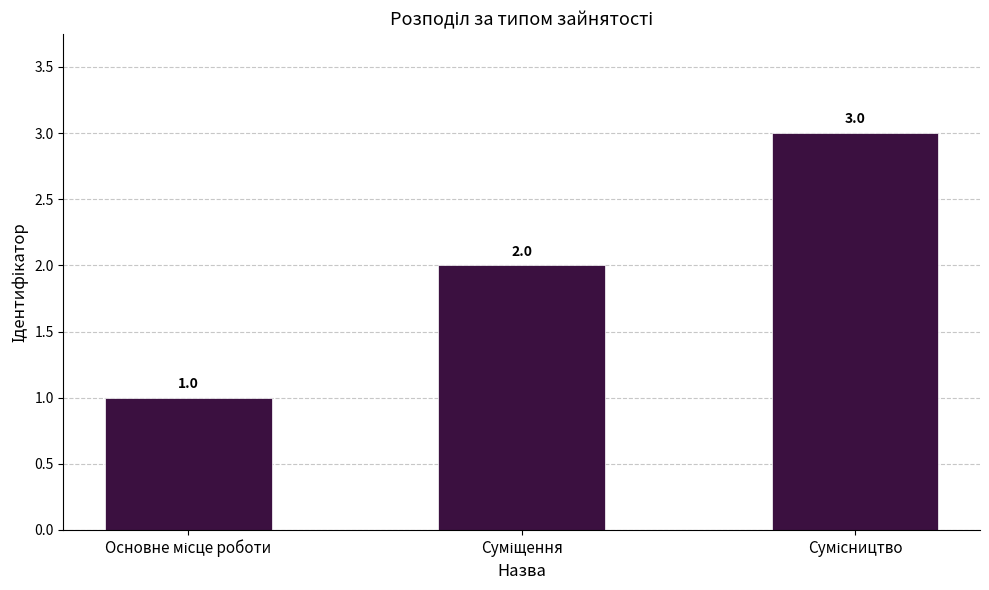

What is the maximum value shown in the chart?

3